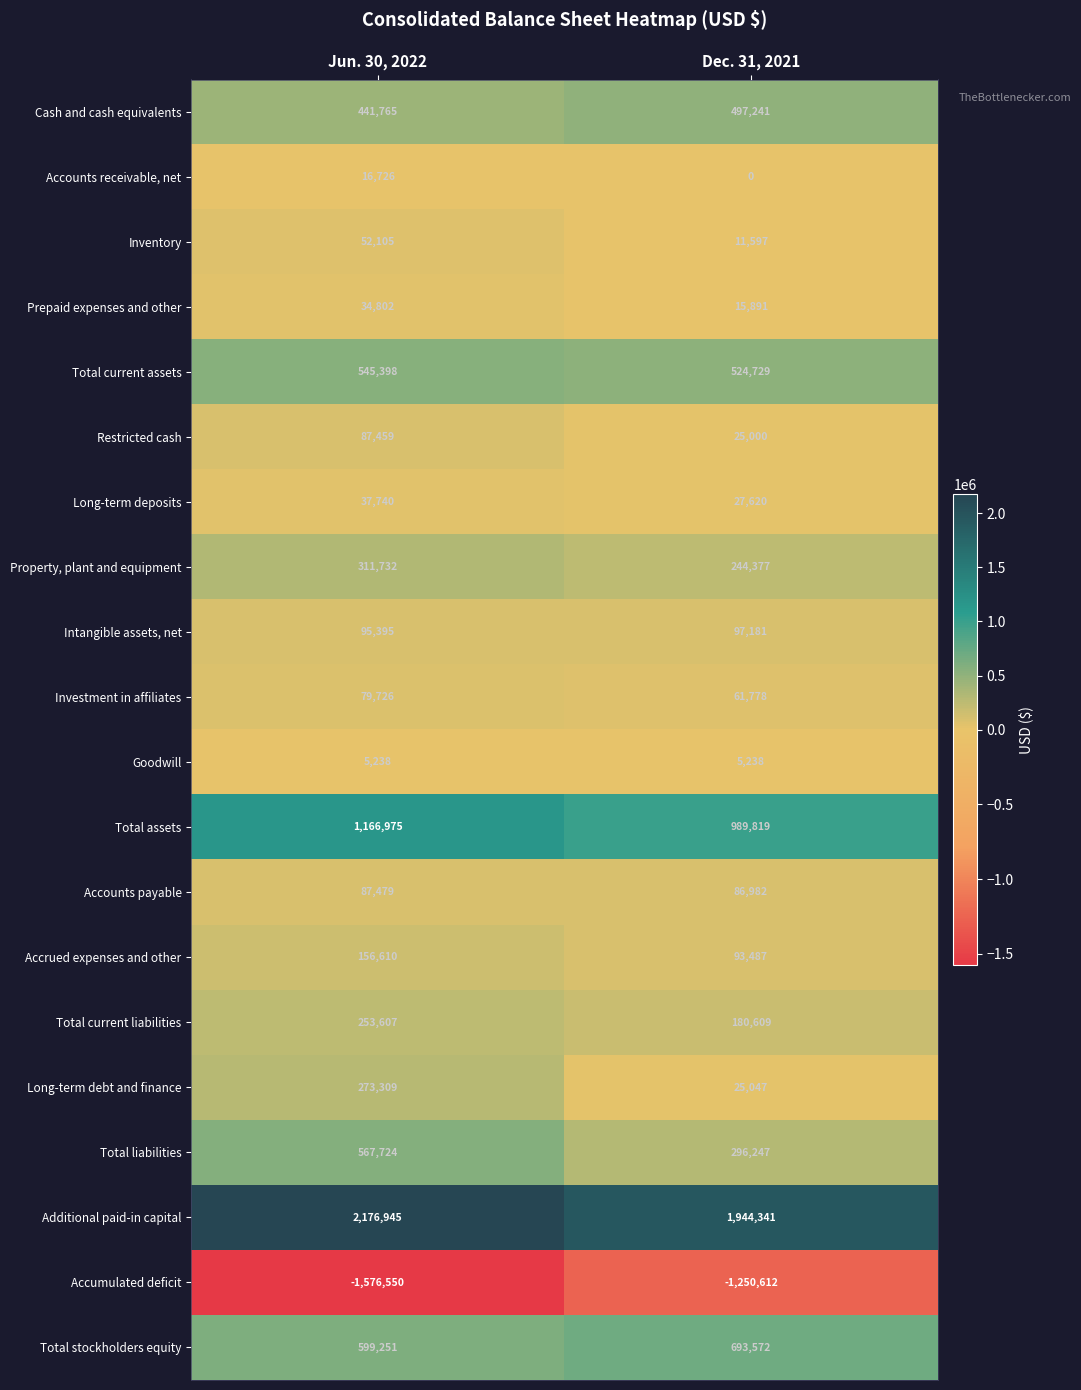

What is the maximum value for Accounts receivable, net?

16726